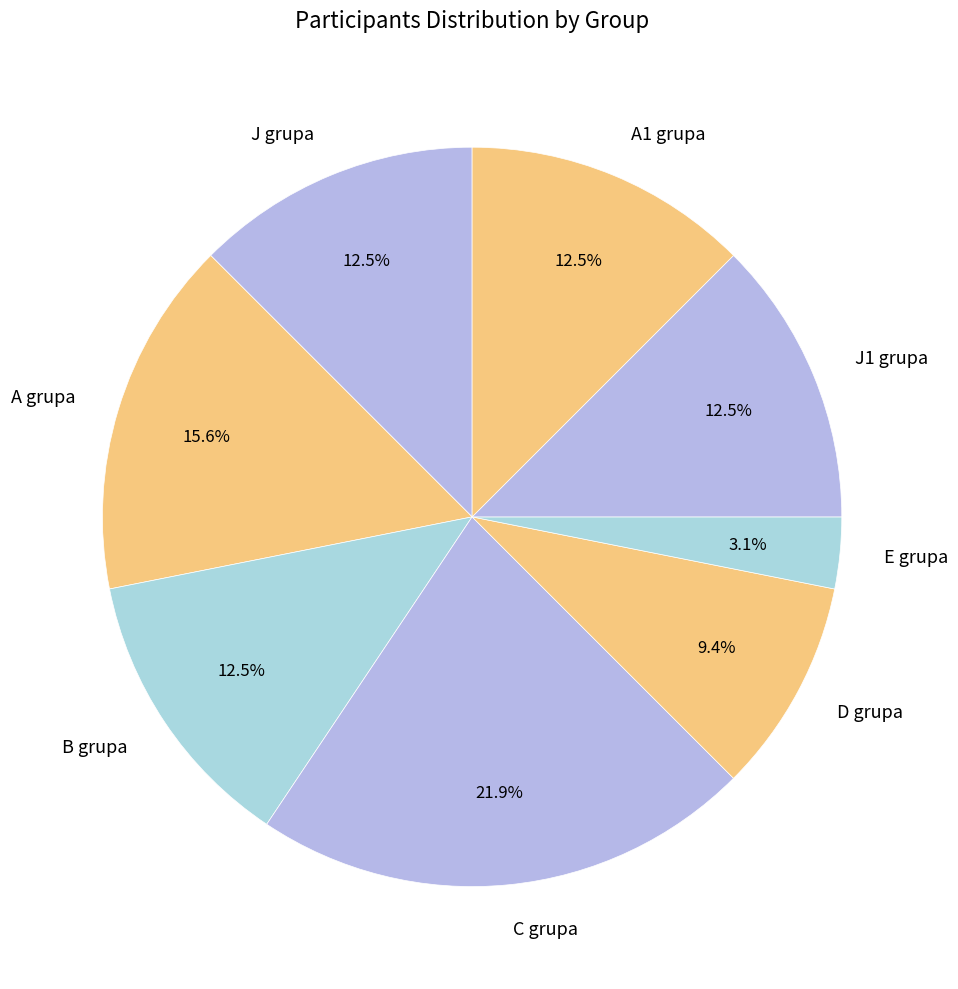

Is there any slice that represents more than half of the pie?

No